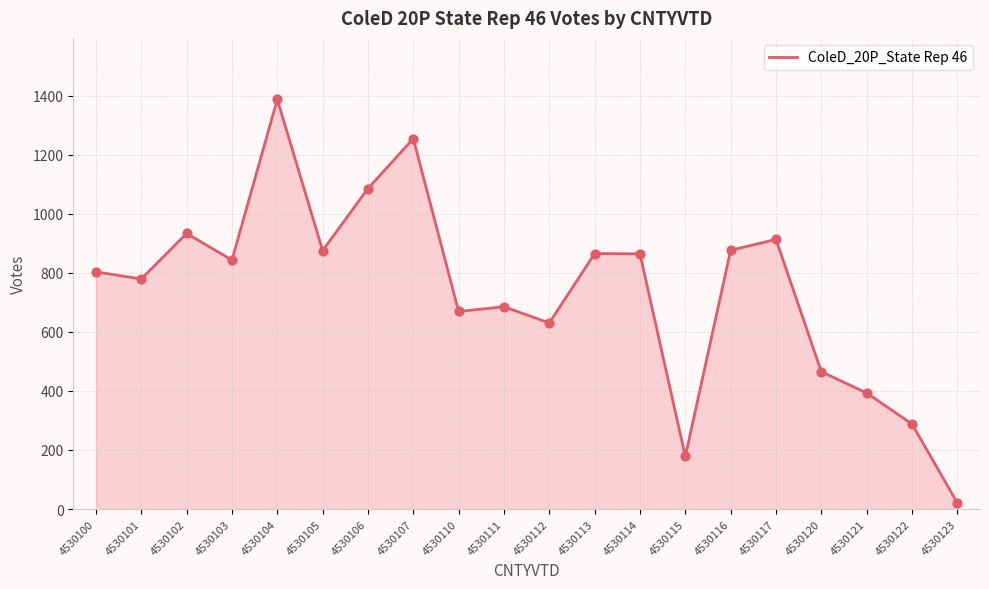

What is the change in value from 4530100 to 4530105?

+72